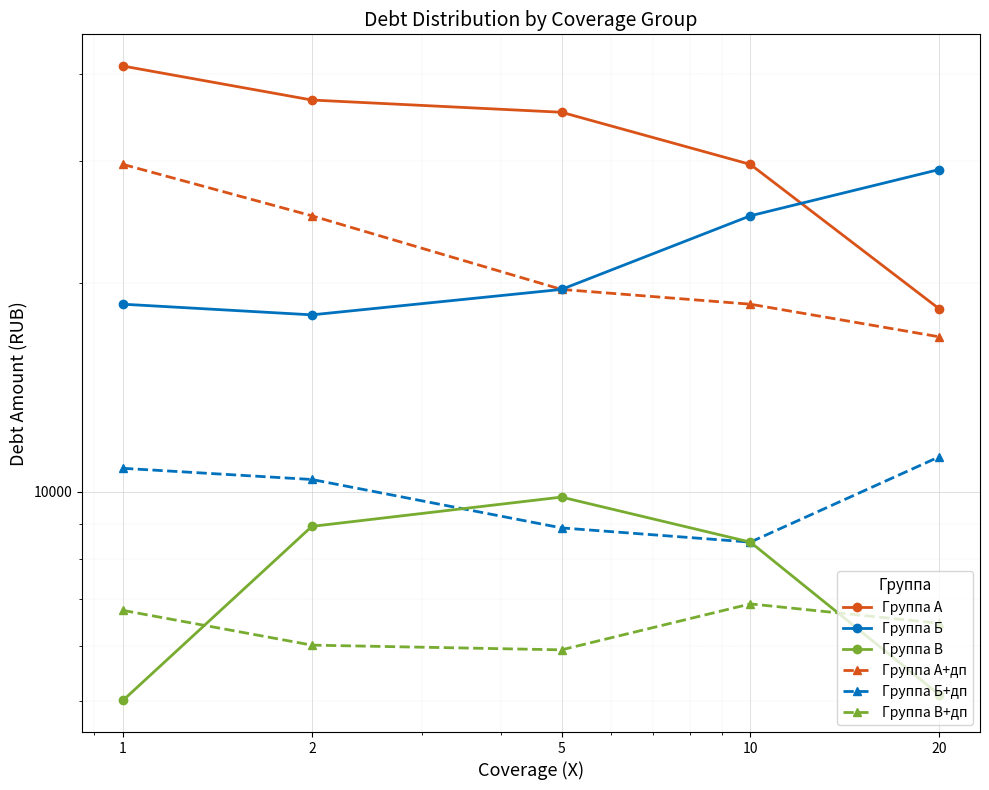

Is the value of Группа Б+дп at 10 greater than the value of Группа Б at 10?

No